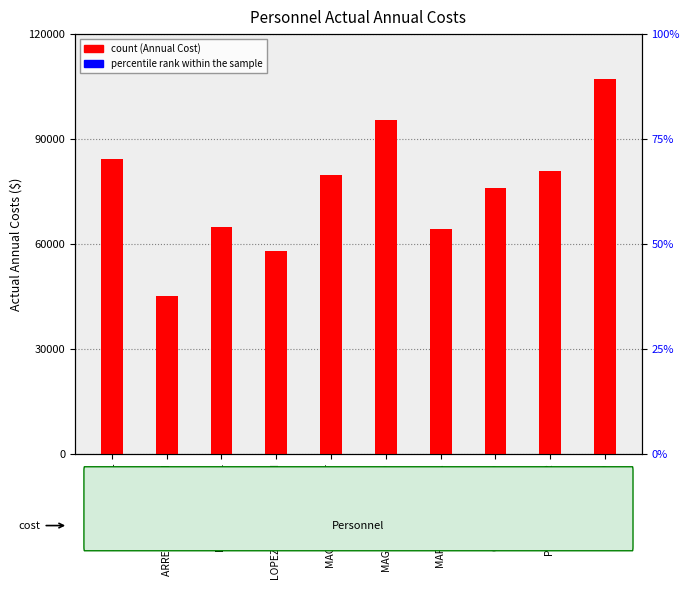

At which label does percentile rank within the sample reach its peak?

ADAMS,WILLIAM L